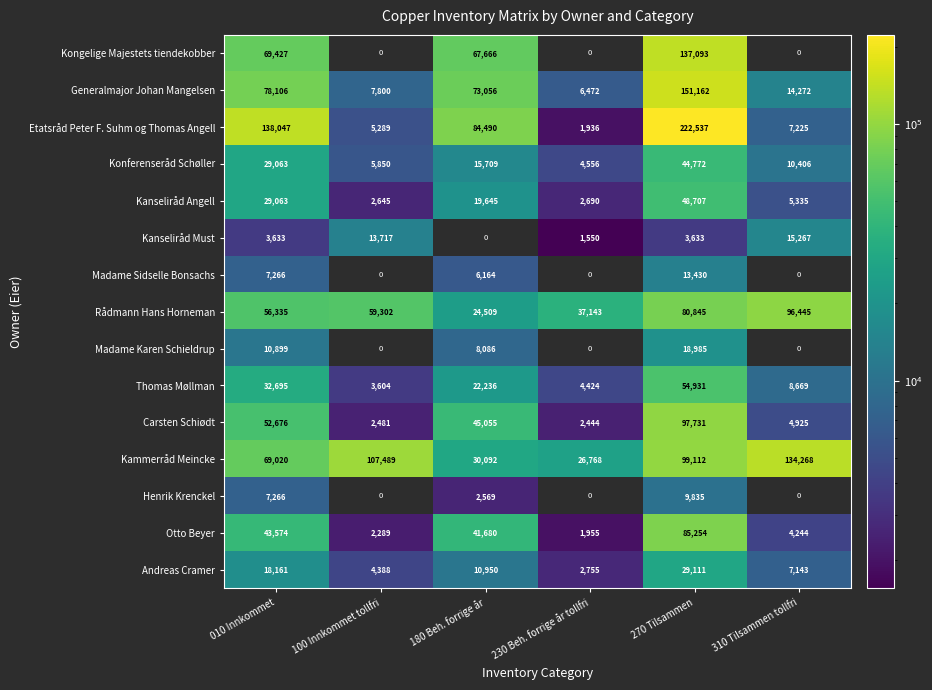

What is the difference between the highest and lowest values at 010 Innkommet?

134414